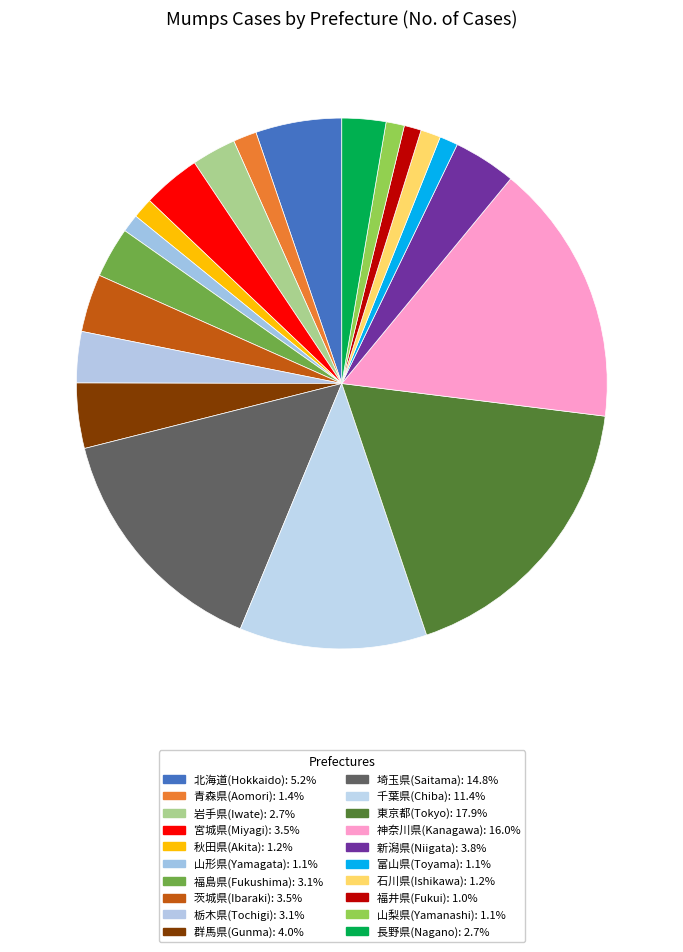

To the nearest percent, what percentage of the pie is 長野県(Nagano)?

3%